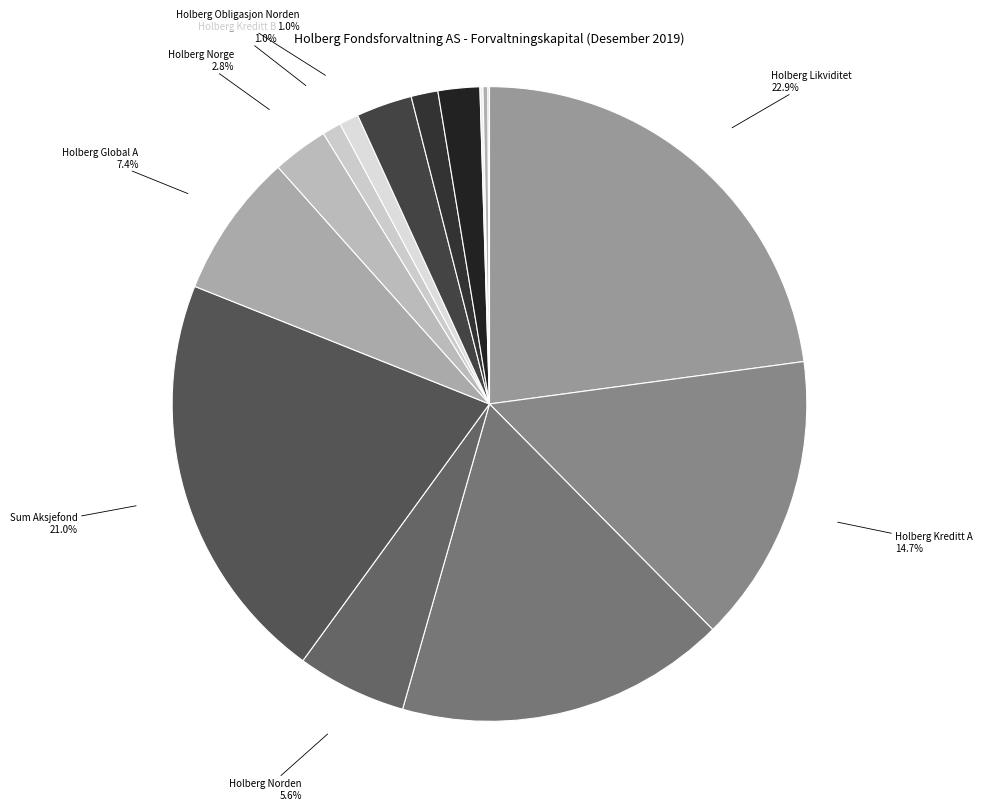

Which slice is the largest?

Holberg Likviditet